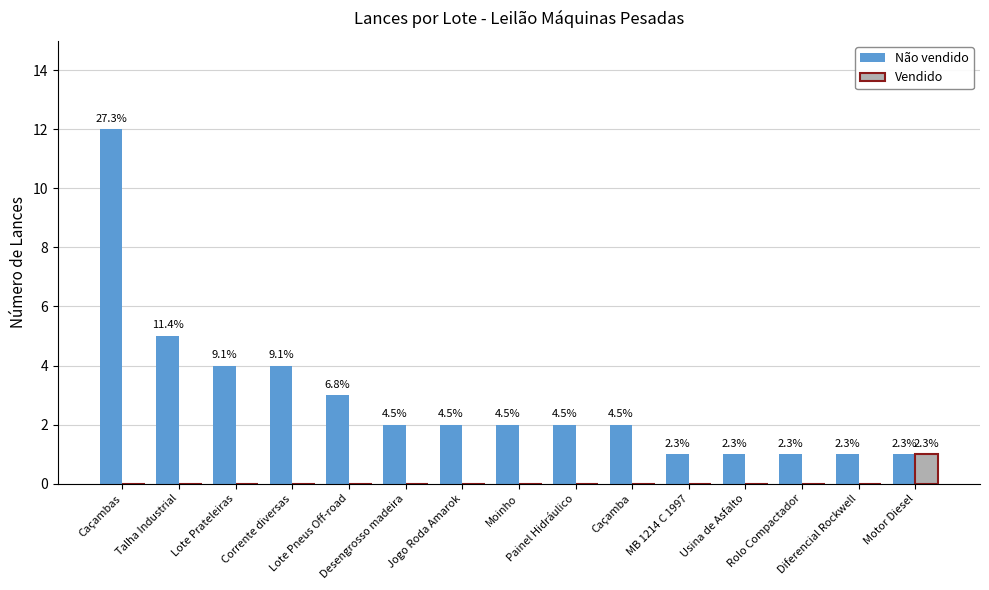

Where is Vendido nearest to the value 0?

Caçambas